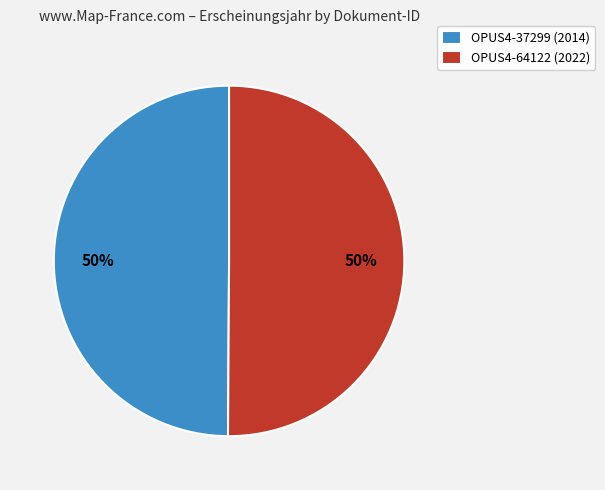

To the nearest percent, what portion does OPUS4-37299 represent?

50%